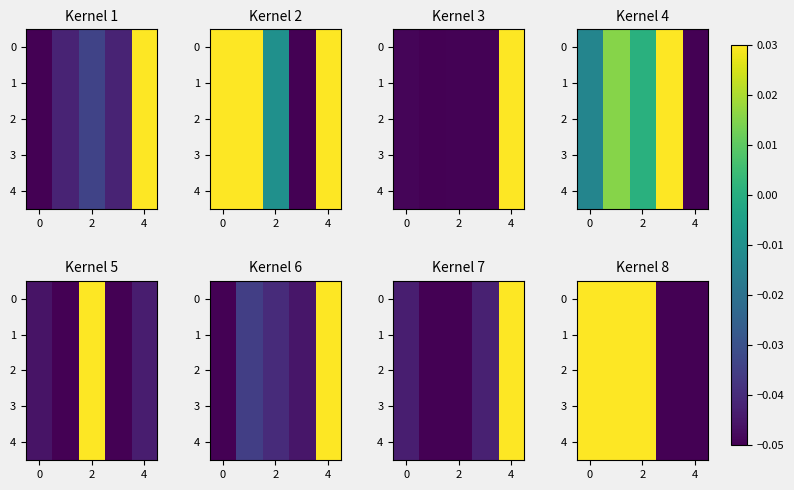

Count the 4 values in the range 0 to 1.

3